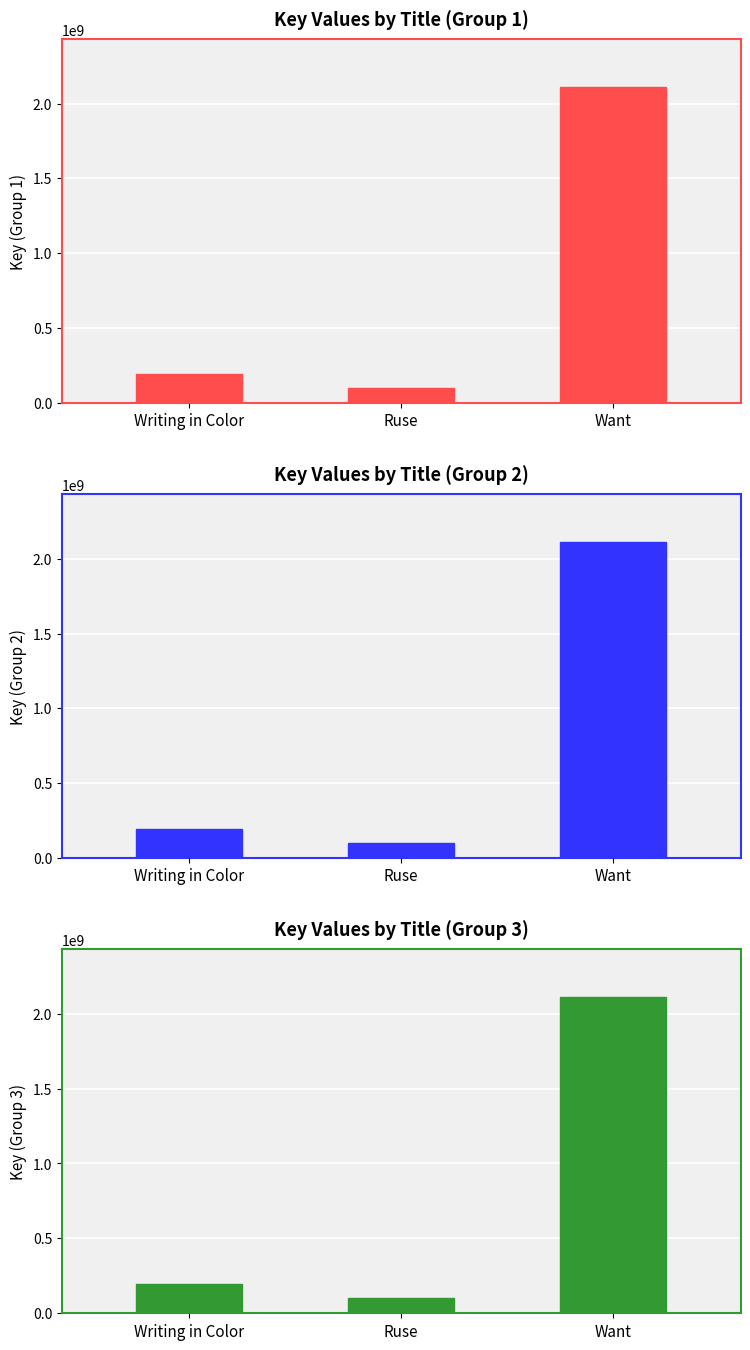

Which series has the largest range (max minus min)?

Key (Group 1)